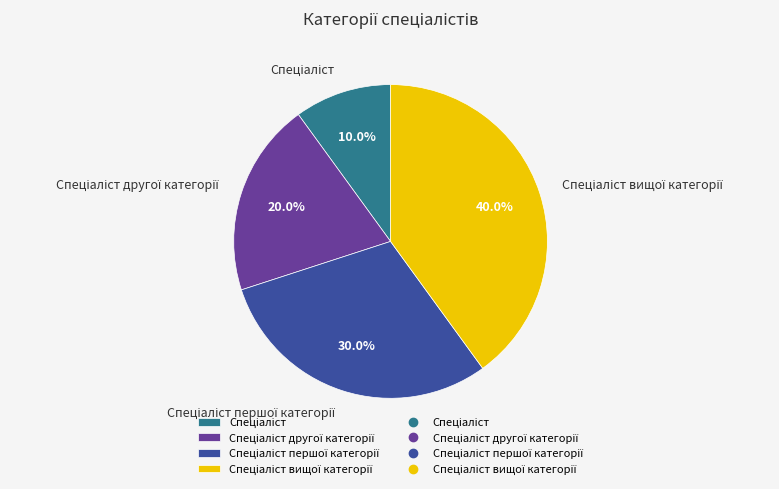

Is there a majority slice in this chart?

No